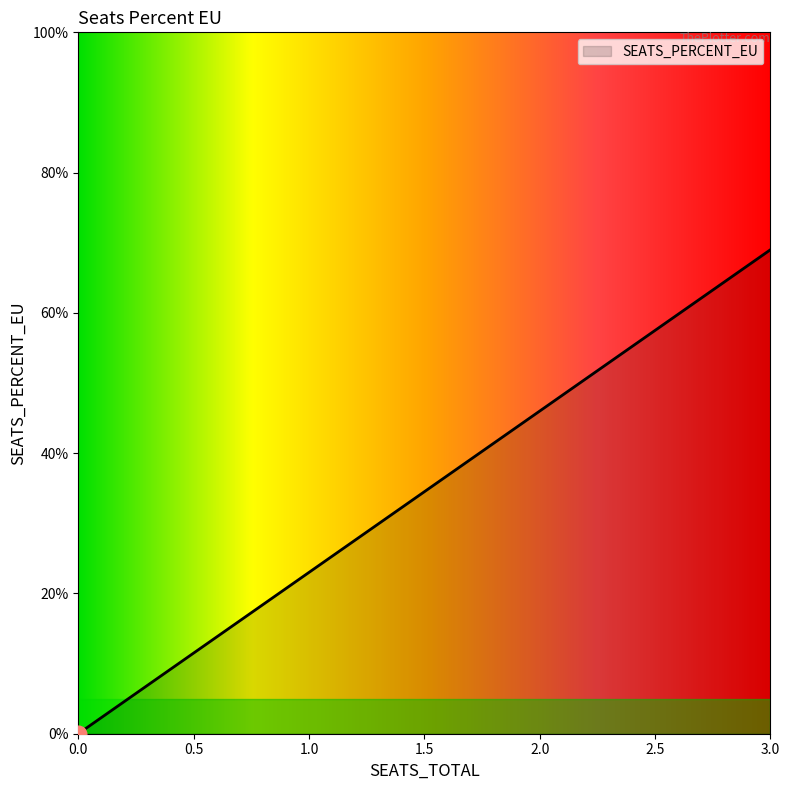

How many values are above zero?

3